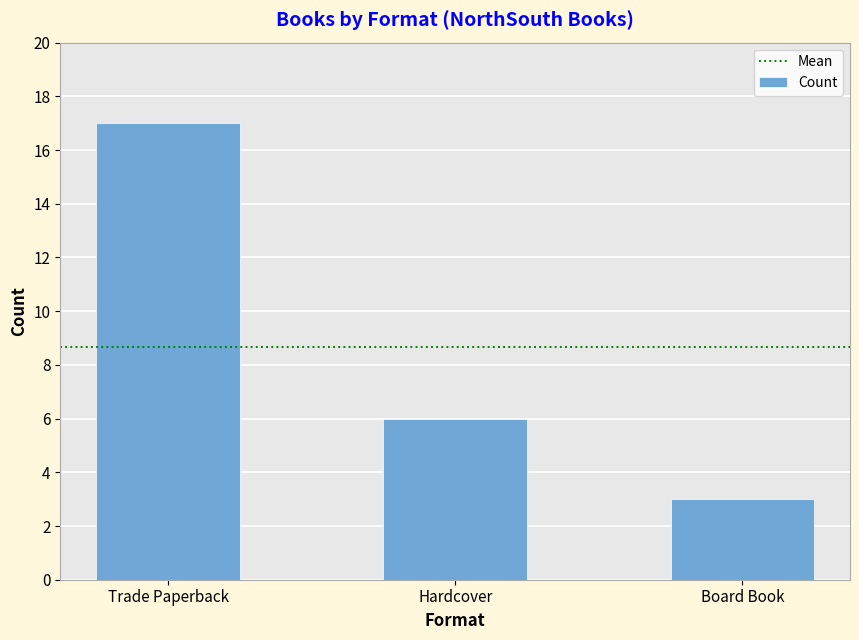

List the labels in order of value, largest first.

Trade Paperback, Hardcover, Board Book